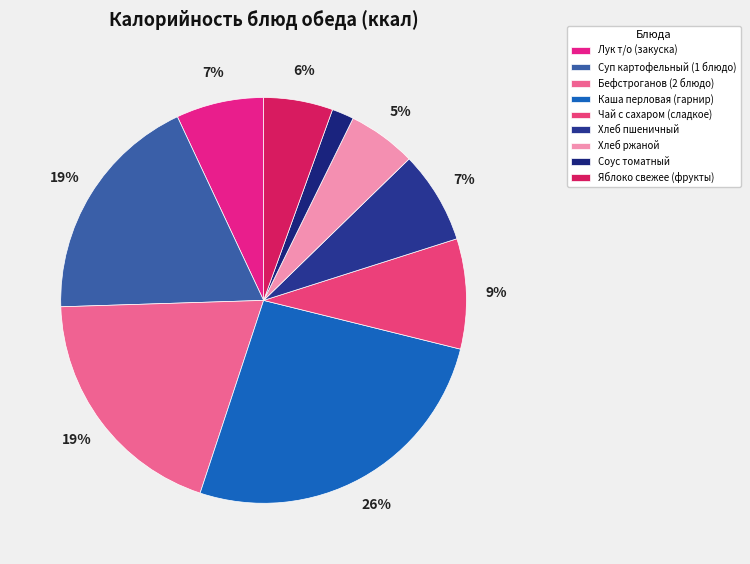

The Чай с сахаром (сладкое) slice represents 9% of the pie. True or false?

True